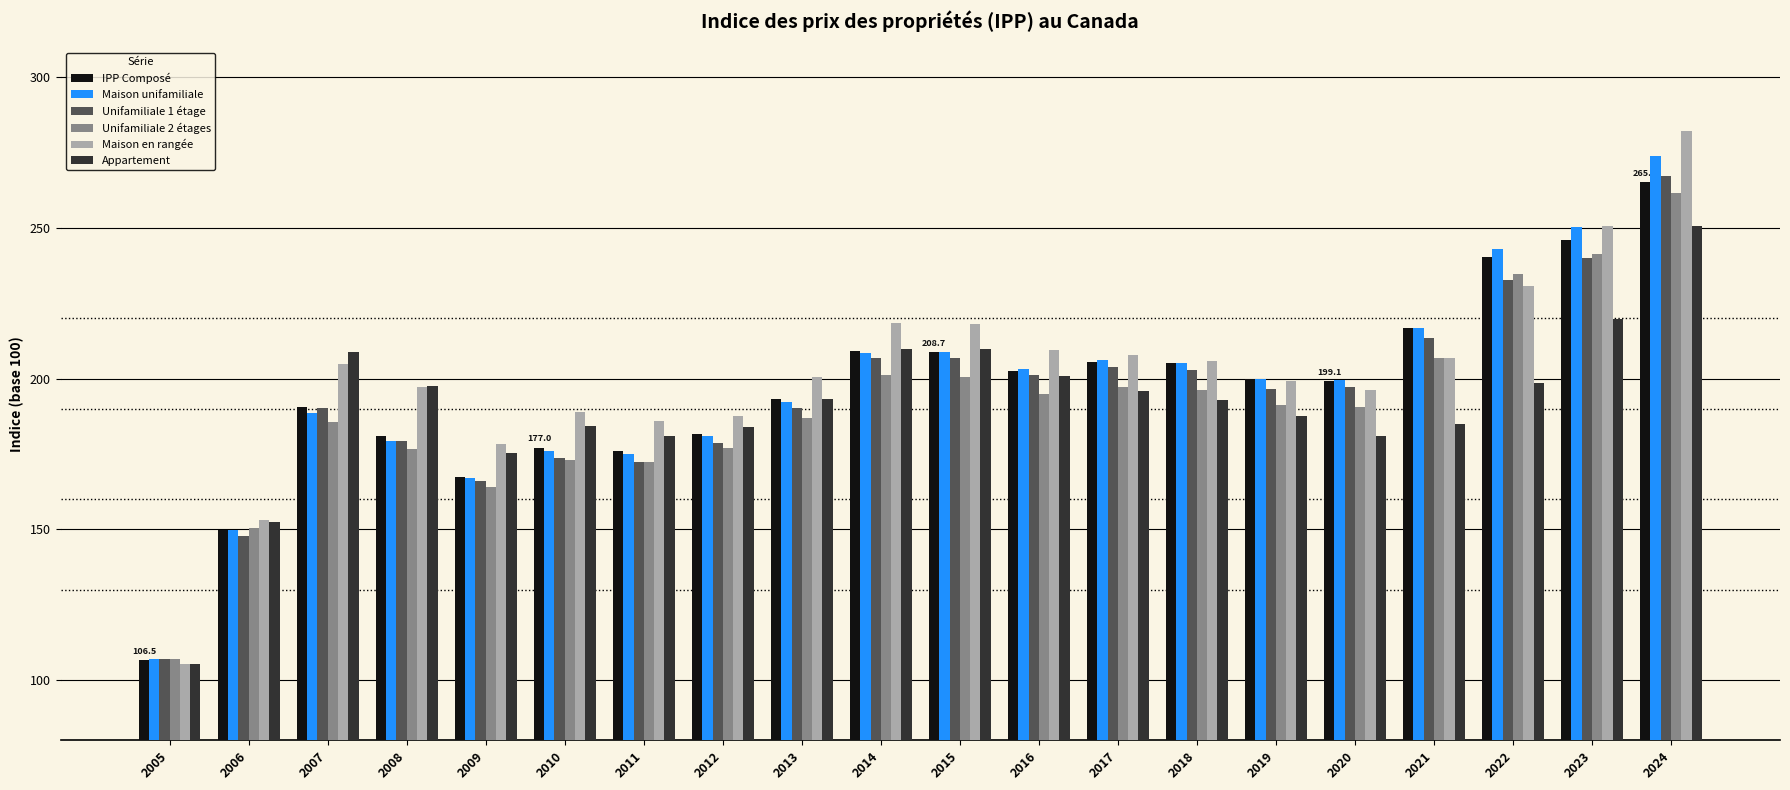

Which category has the lowest value in the Unifamiliale 1 étage series?

2005